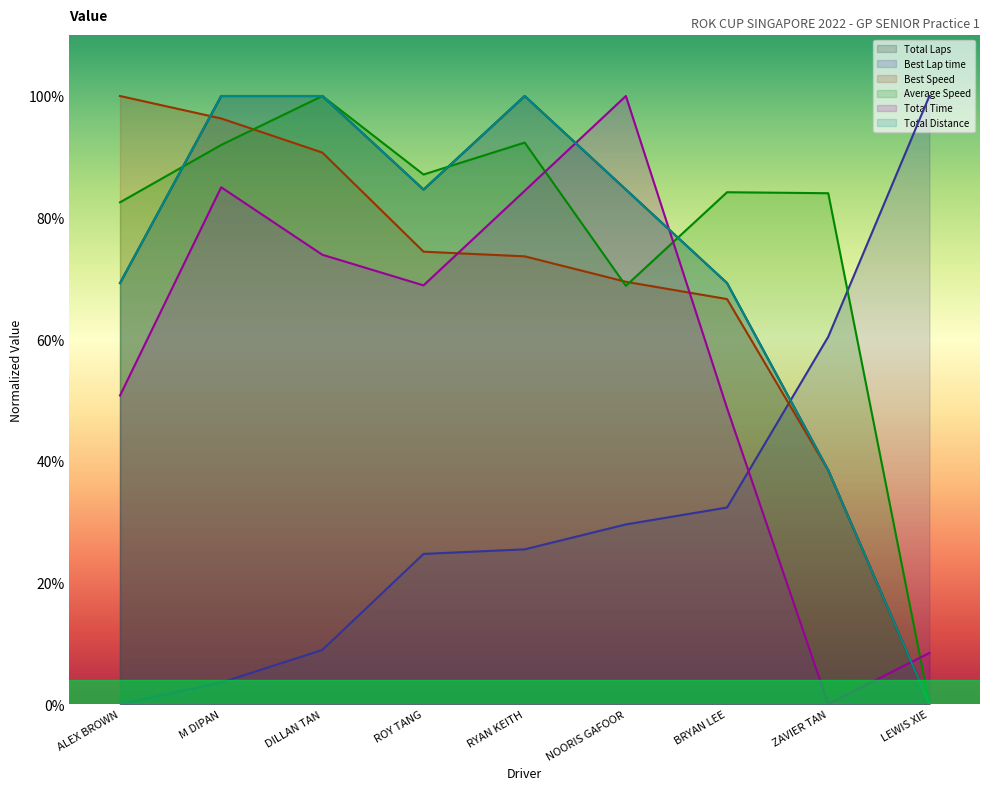

At which category does the chart reach its minimum across all series?

LEWIS XIE